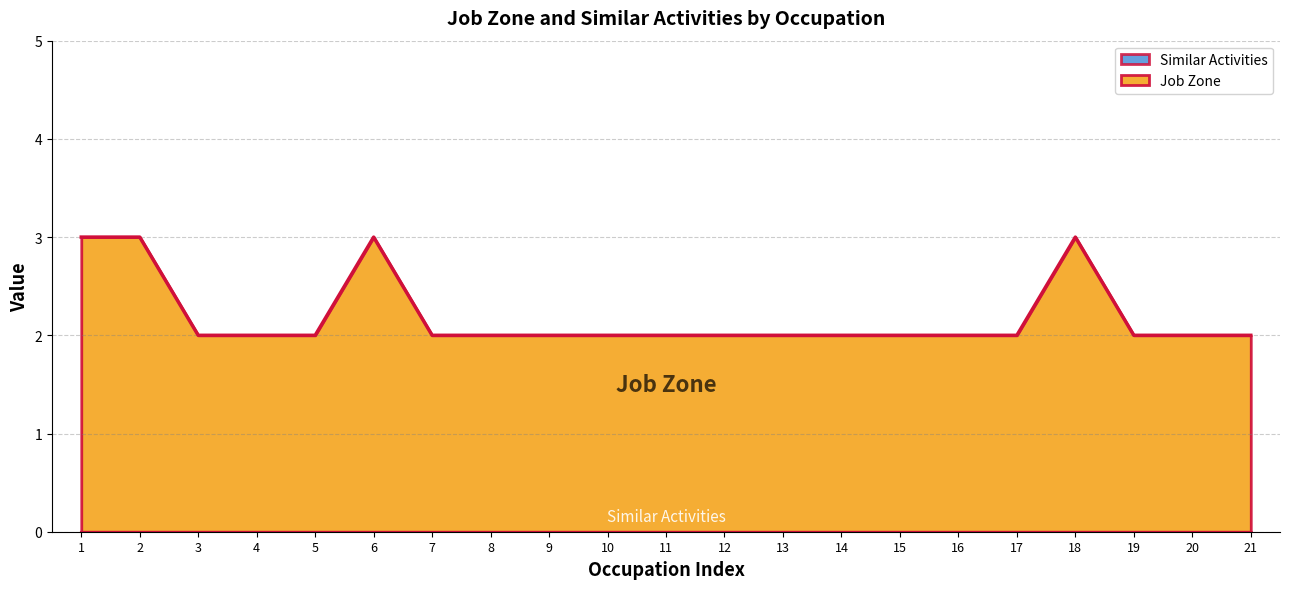

What is the minimum value shown in the chart?

2